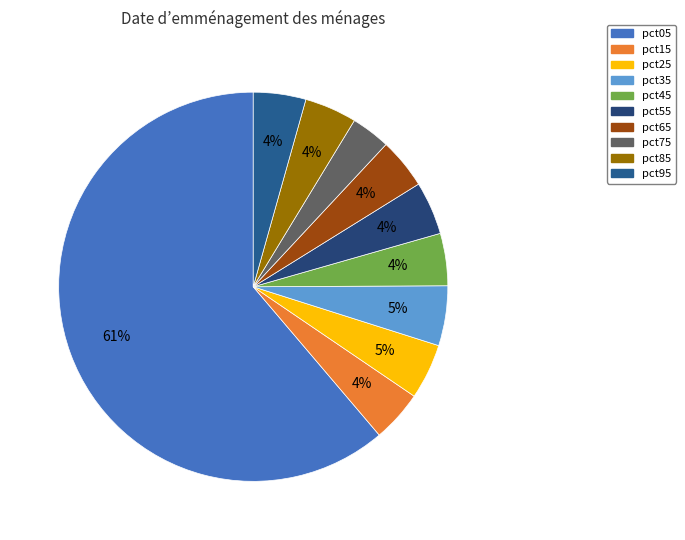

How many segments does this pie chart have?

10